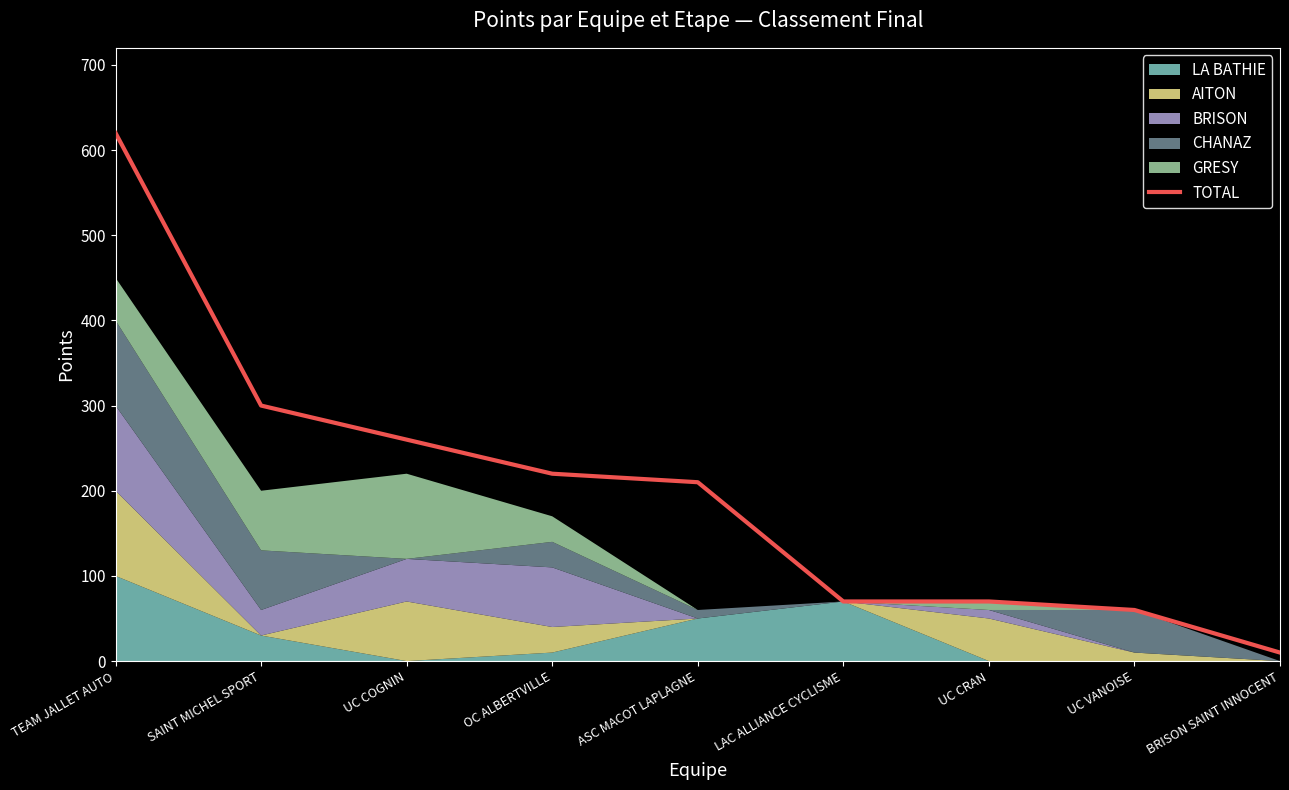

What is the difference between the values at UC VANOISE and UC CRAN?

10